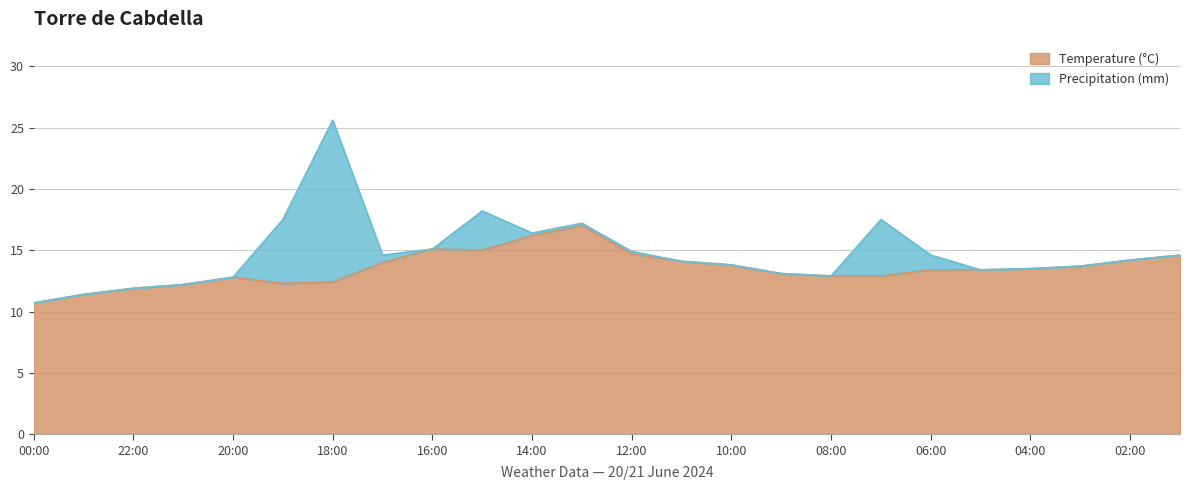

What is the greatest value displayed?

17.0